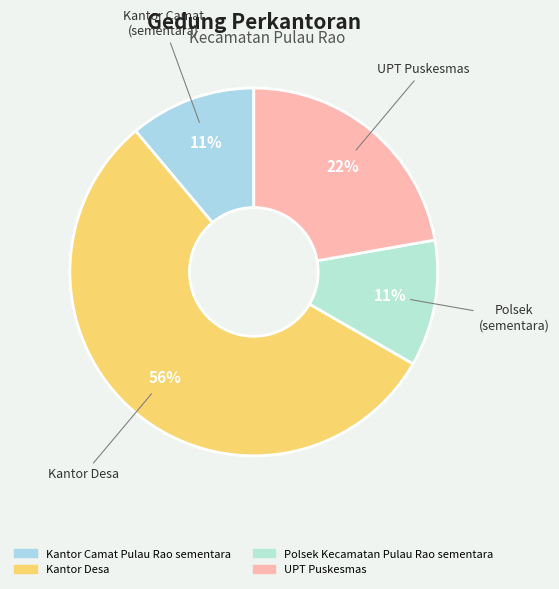

To the nearest percent, what portion does Kantor Camat Pulau Rao sementara represent?

11%